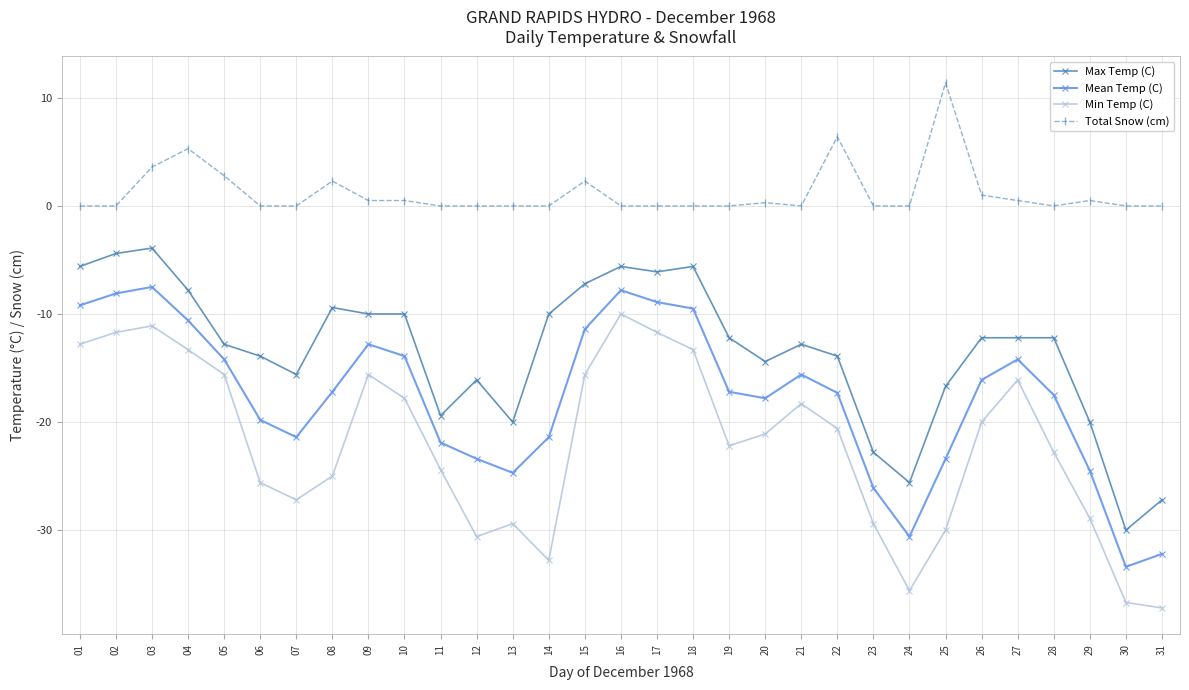

Is the value of Max Temp (C) at 31 greater than the value of Mean Temp (C) at 27?

No